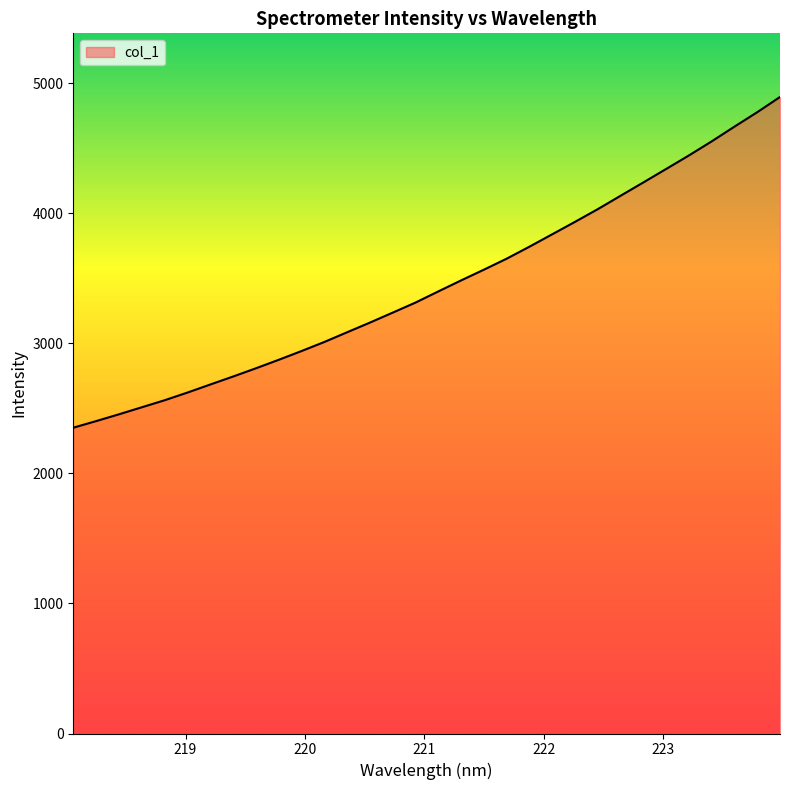

What is the minimum value shown in the chart?

2350.7